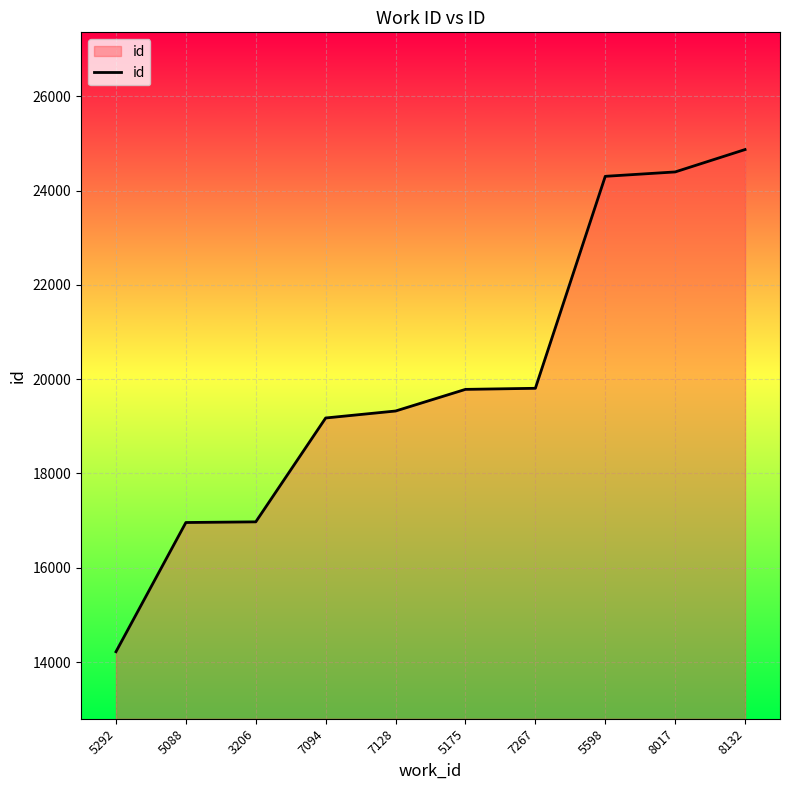

What is the approximate value at 5088, to the nearest 10?

16960